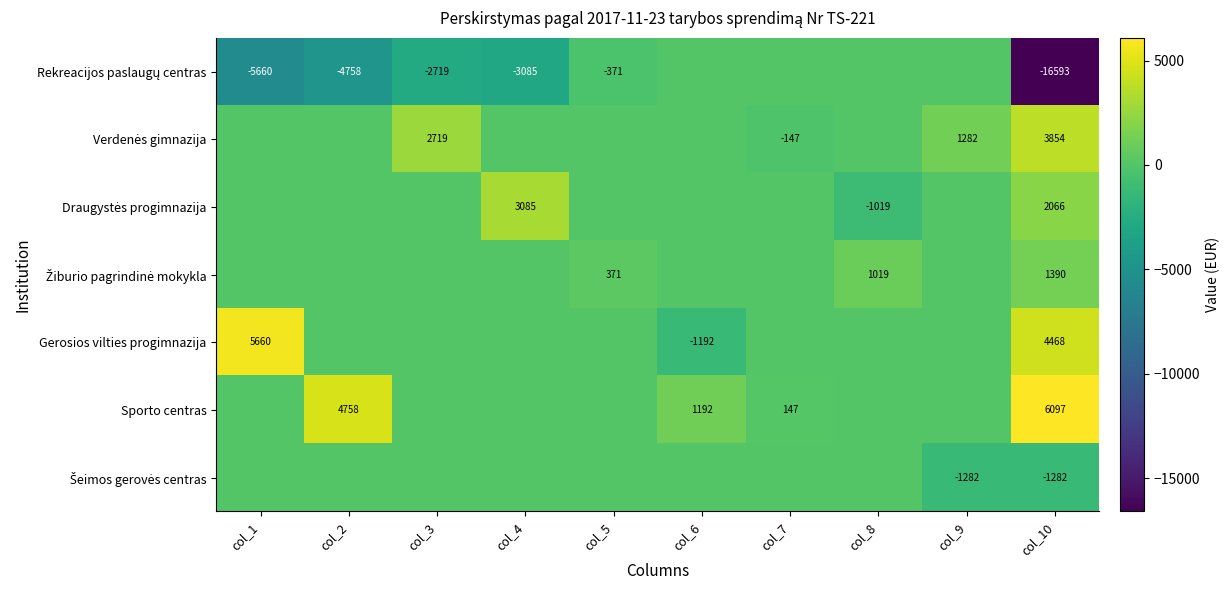

The value of Gerosios vilties progimnazija at col_10 is 4468. True or false?

True